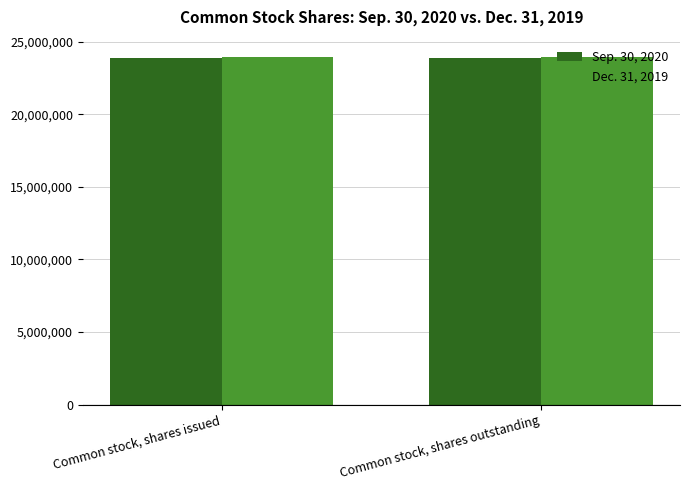

How many distinct data groups are displayed?

2